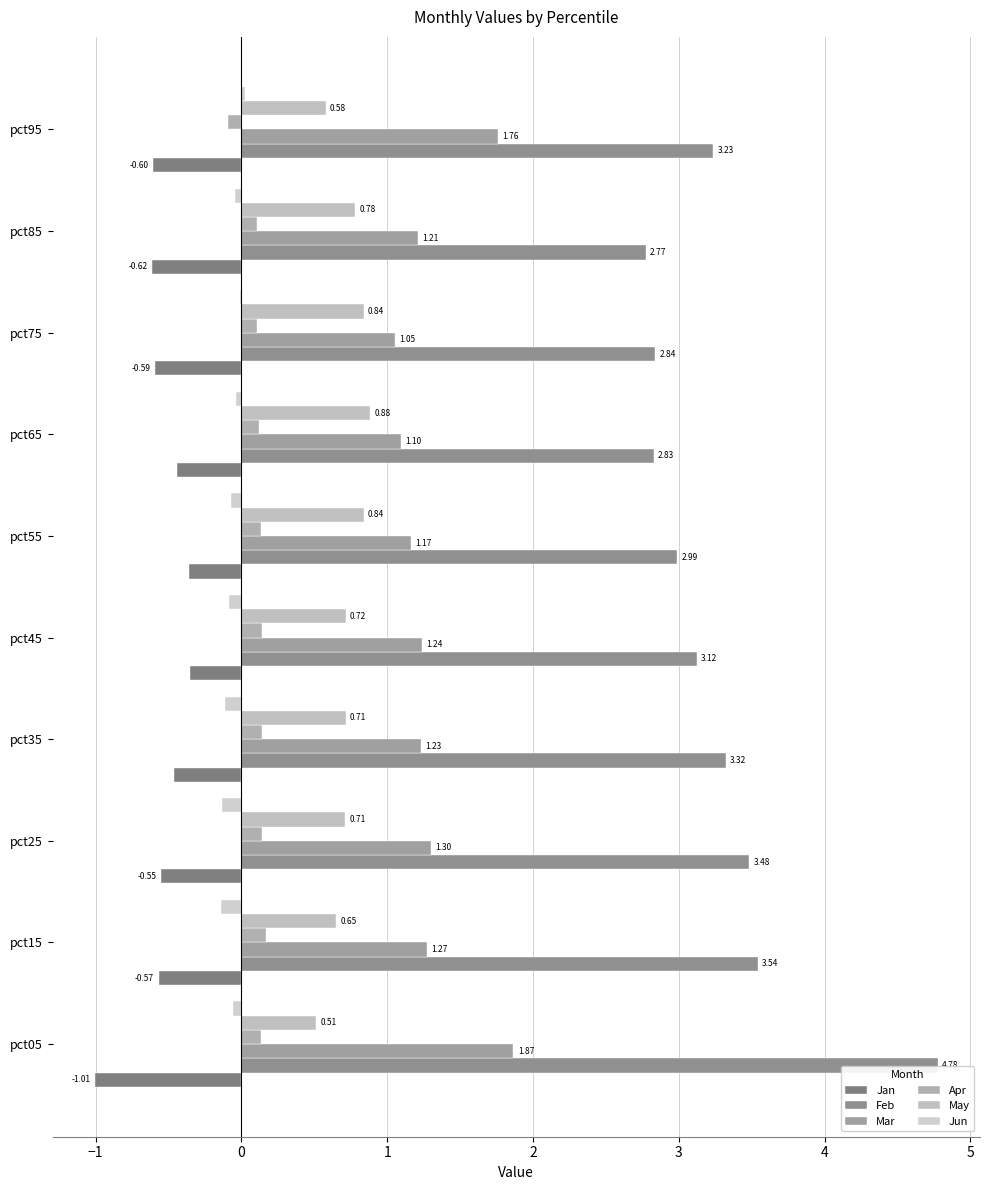

What is the difference between the second highest and minimum values in the Jun series?

0.1